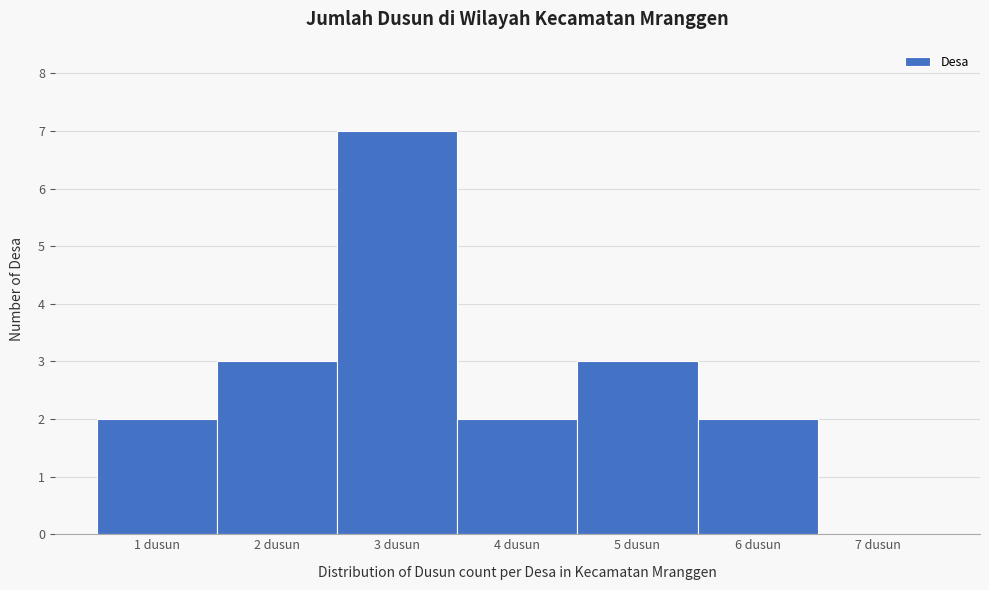

What is the height of the bar covering 3.5 to 4.5 on the x-axis? The values are not printed on the chart, so give them approximately, as read against the axis.

2